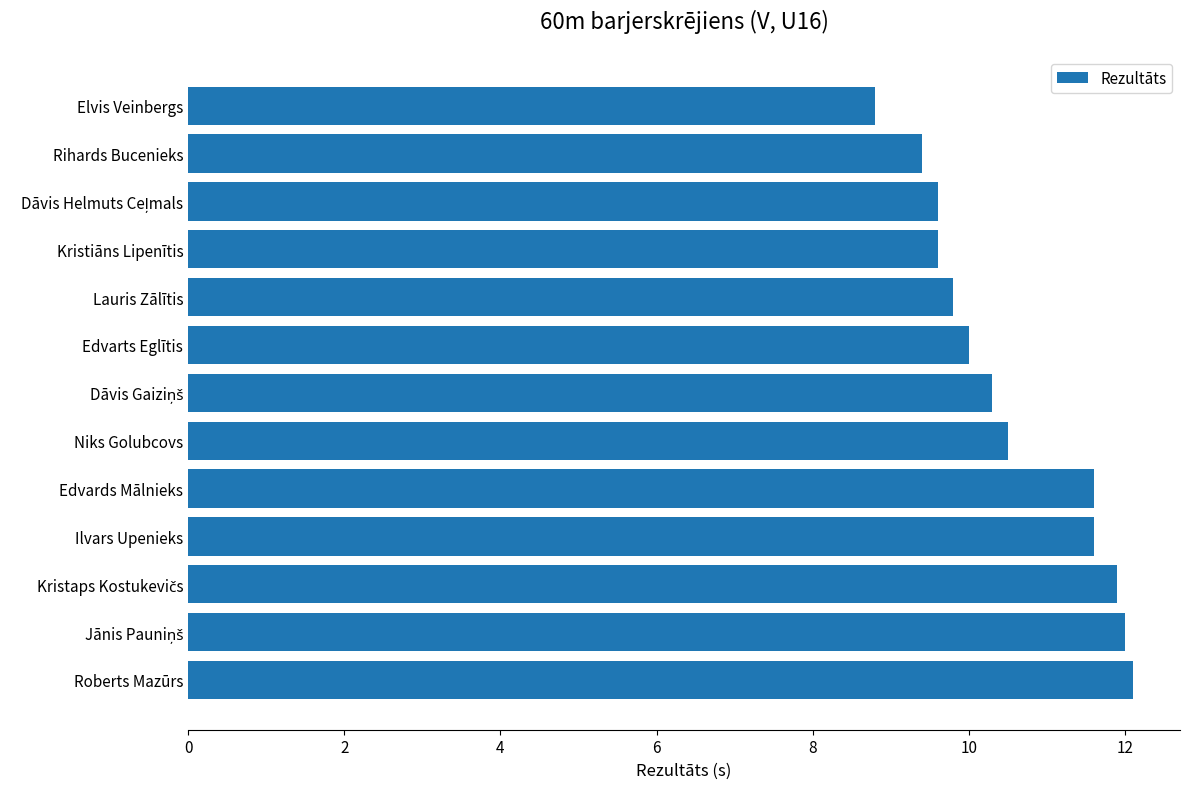

What position from the bottom is Edvards Mālnieks?

5